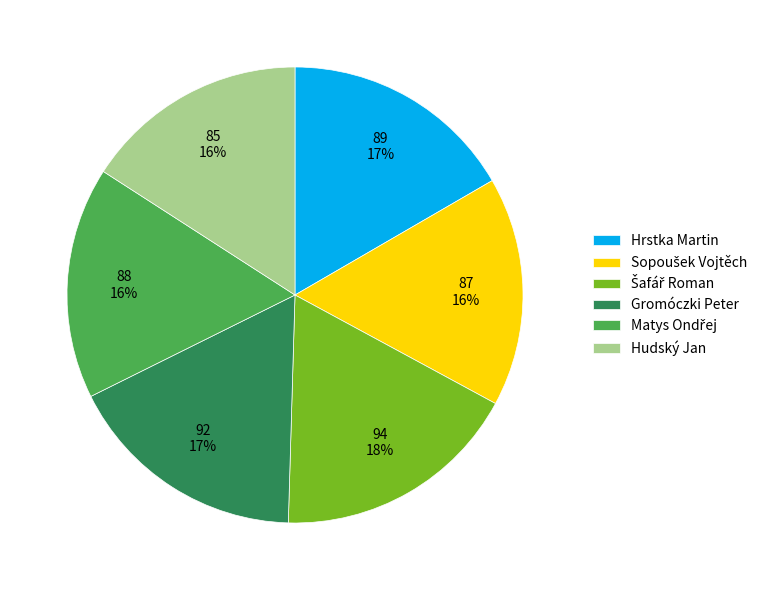

True or false: Hrstka Martin accounts for 17% of the total.

True